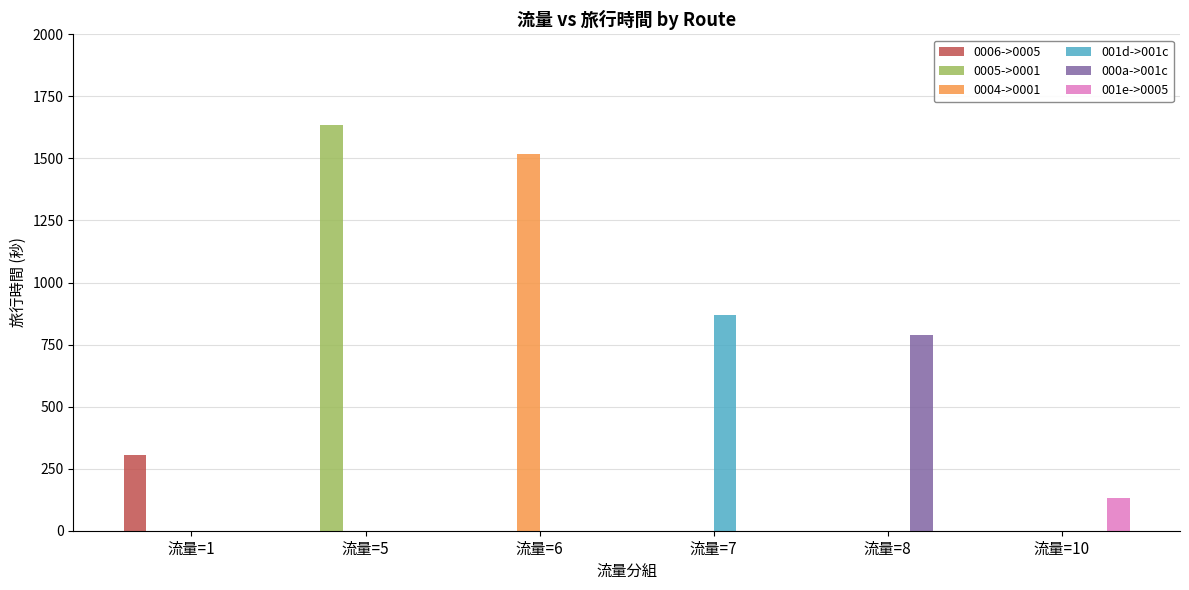

The value of 001d->001c at 流量=10 is -539. True or false?

False